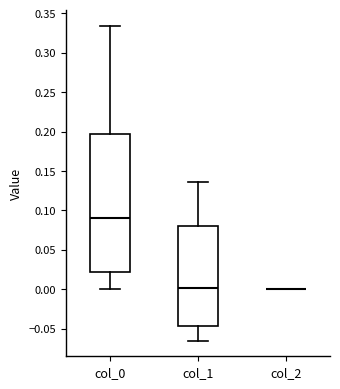

Where is the lower edge of the box for col_1 on the y-axis? The values are not printed on the chart, so give them approximately, as read against the axis.

-0.045